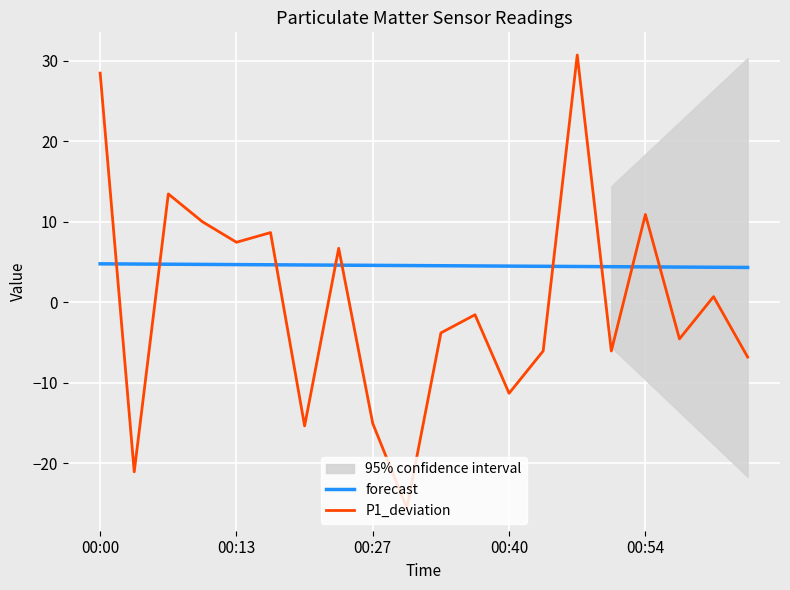

How many times do P1_deviation and forecast cross each other?

9